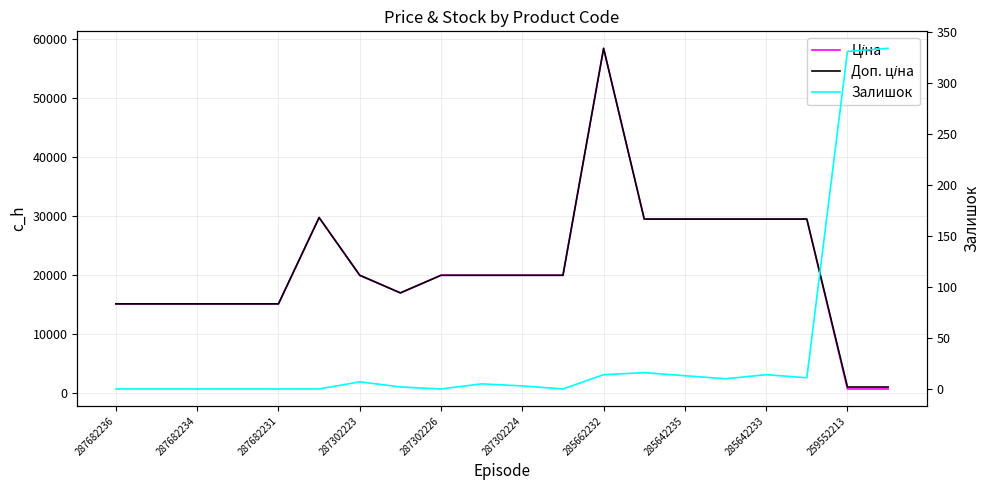

What is the difference between the second highest and second lowest values in the Залишок series?

331.0